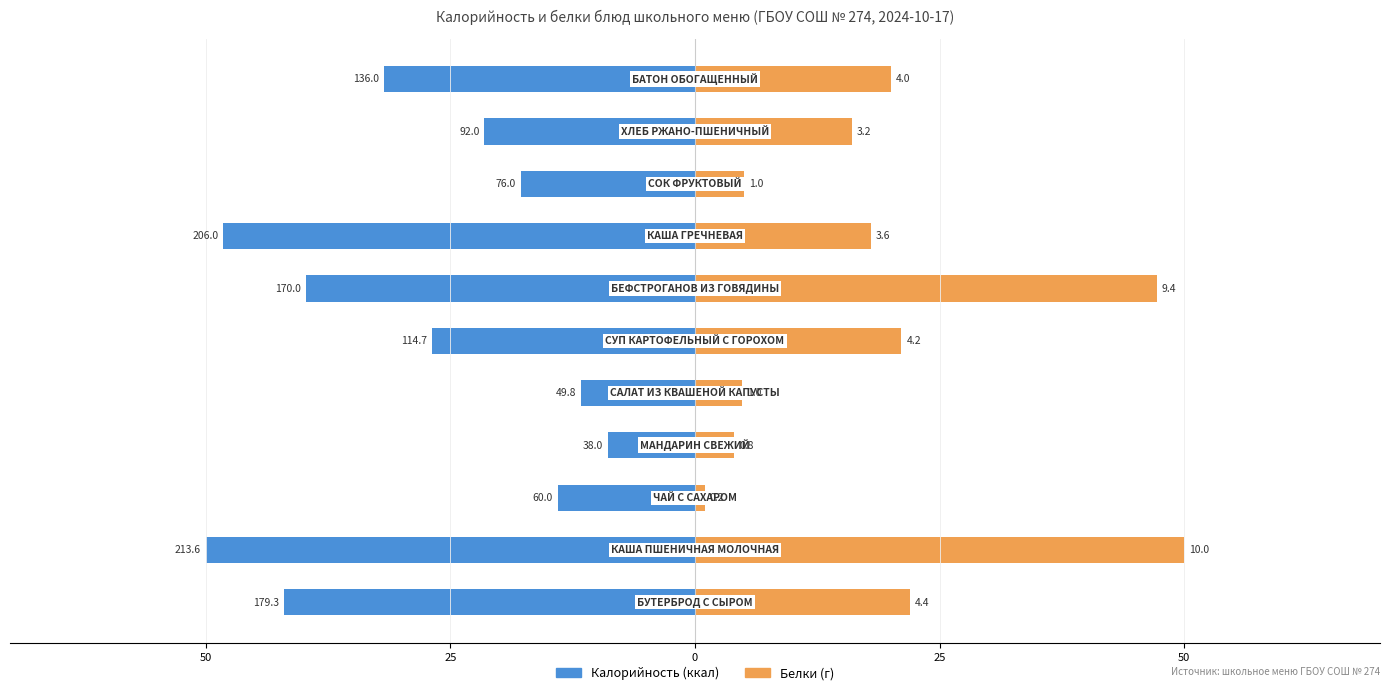

The value of Белки at 7 is 18.0. True or false?

True